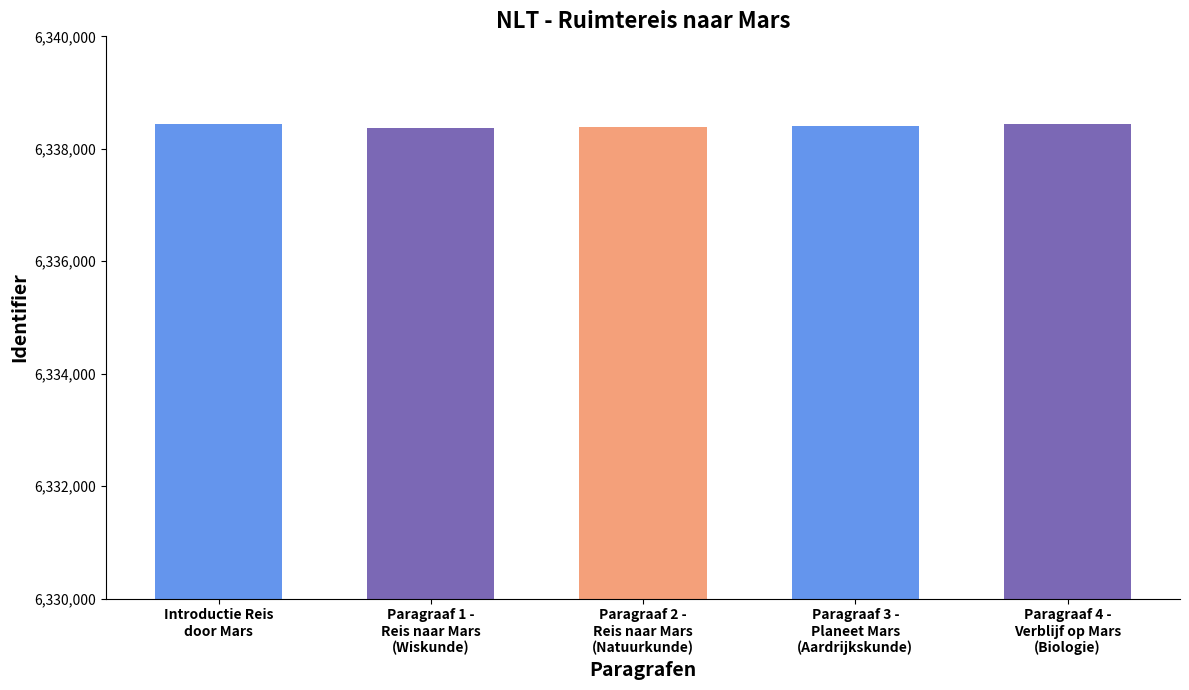

How many series are shown in this chart?

1